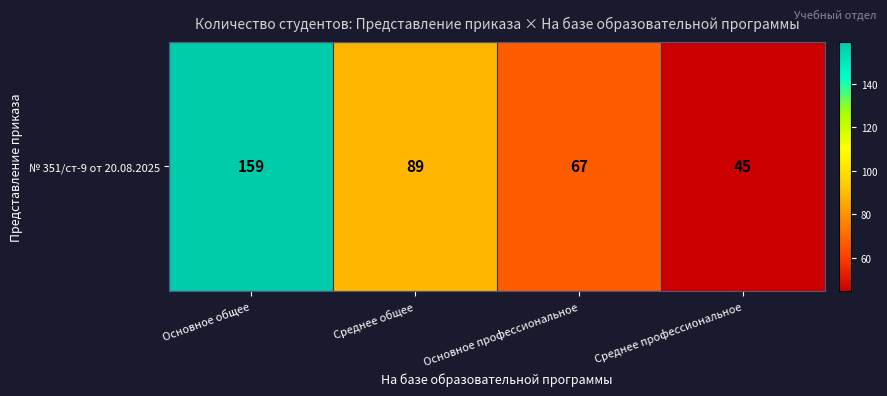

Between Среднее профессиональное and Основное профессиональное, which is larger?

Основное профессиональное